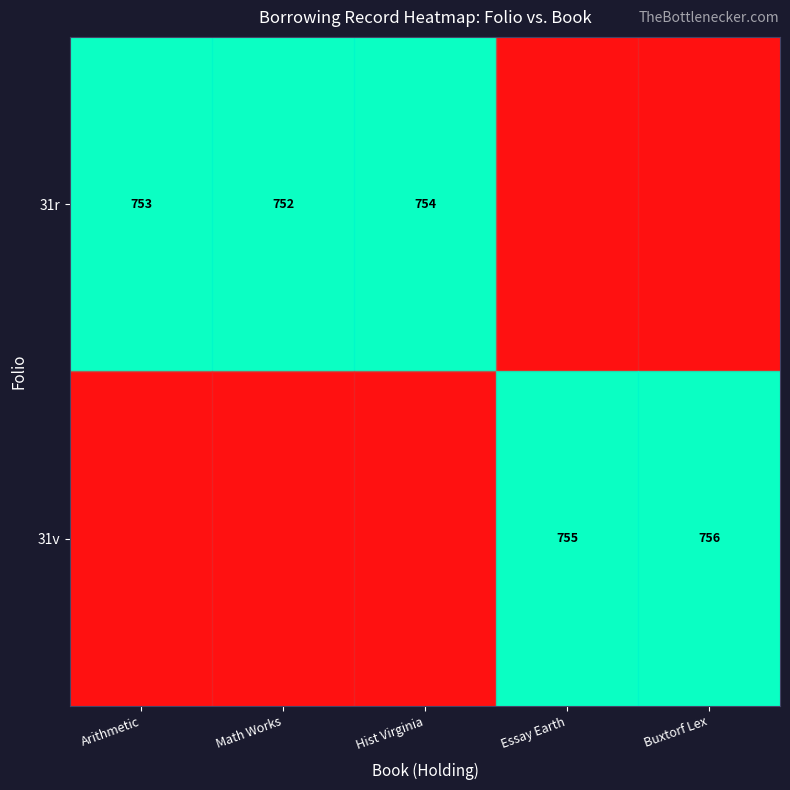

Is it true that 31r equals 752 at Math Works?

True